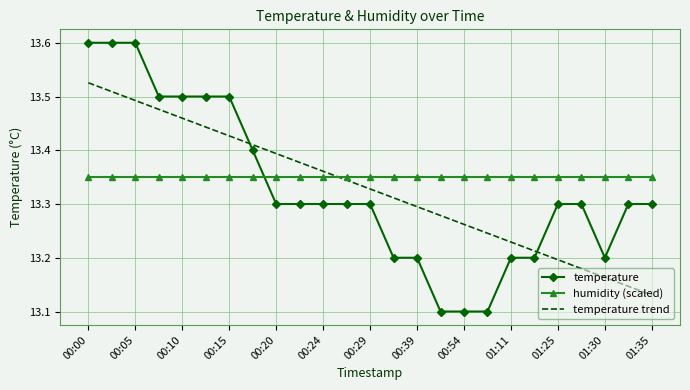

What is the sum of all temperature trend values?

333.2